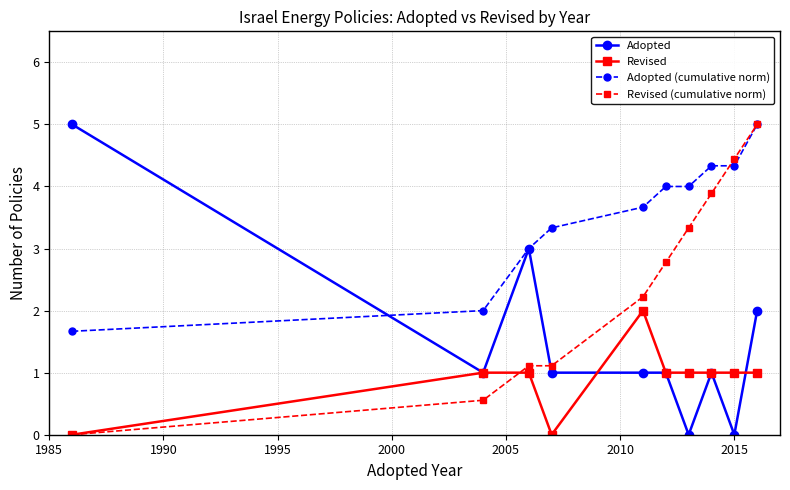

List the series in order of their overall mean, lowest first.

Revised, Adopted, Revised (cumulative norm), Adopted (cumulative norm)